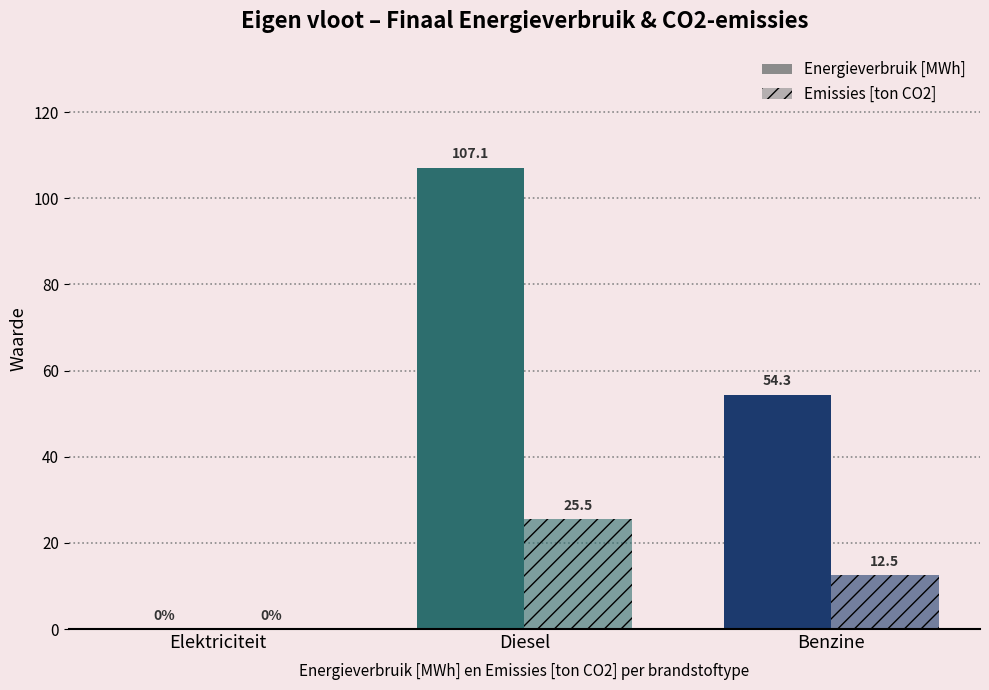

Are the bars grouped side by side (vs. stacked)?

Yes